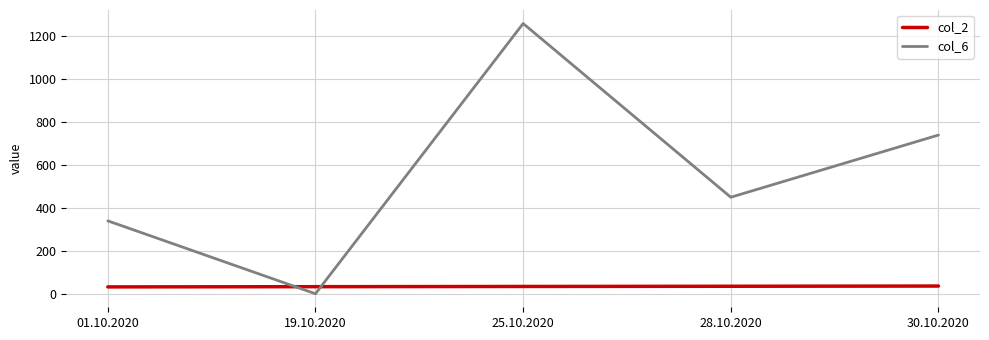

Which series has the largest total across all categories?

col_6